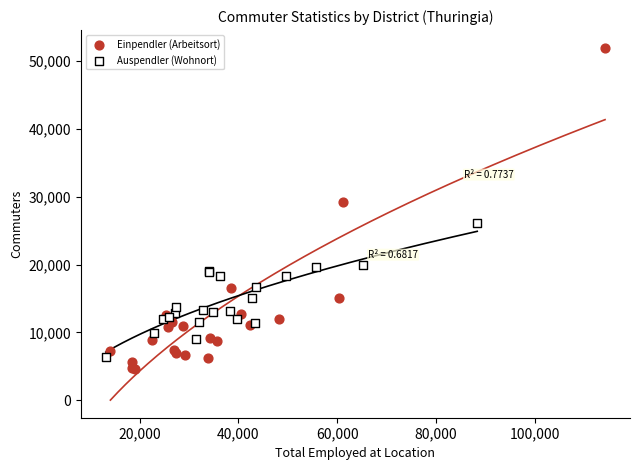

Which series has the largest Y range (max minus min)?

Einpendler (Arbeitsort)